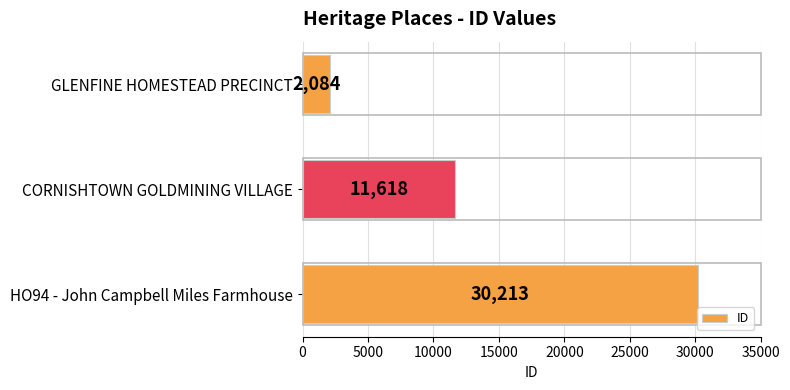

Where is the data nearest to the value 16148?

CORNISHTOWN GOLDMINING VILLAGE